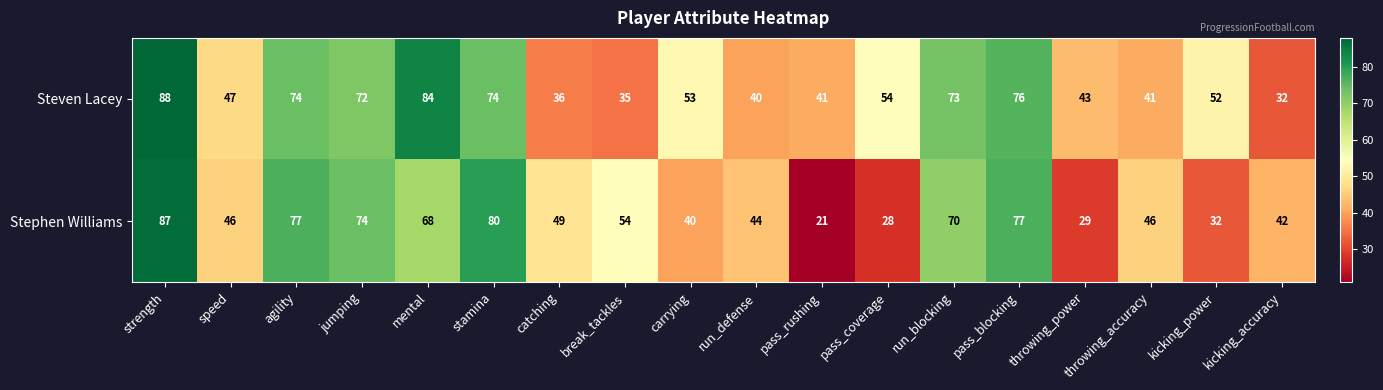

How many distinct data groups are displayed?

2